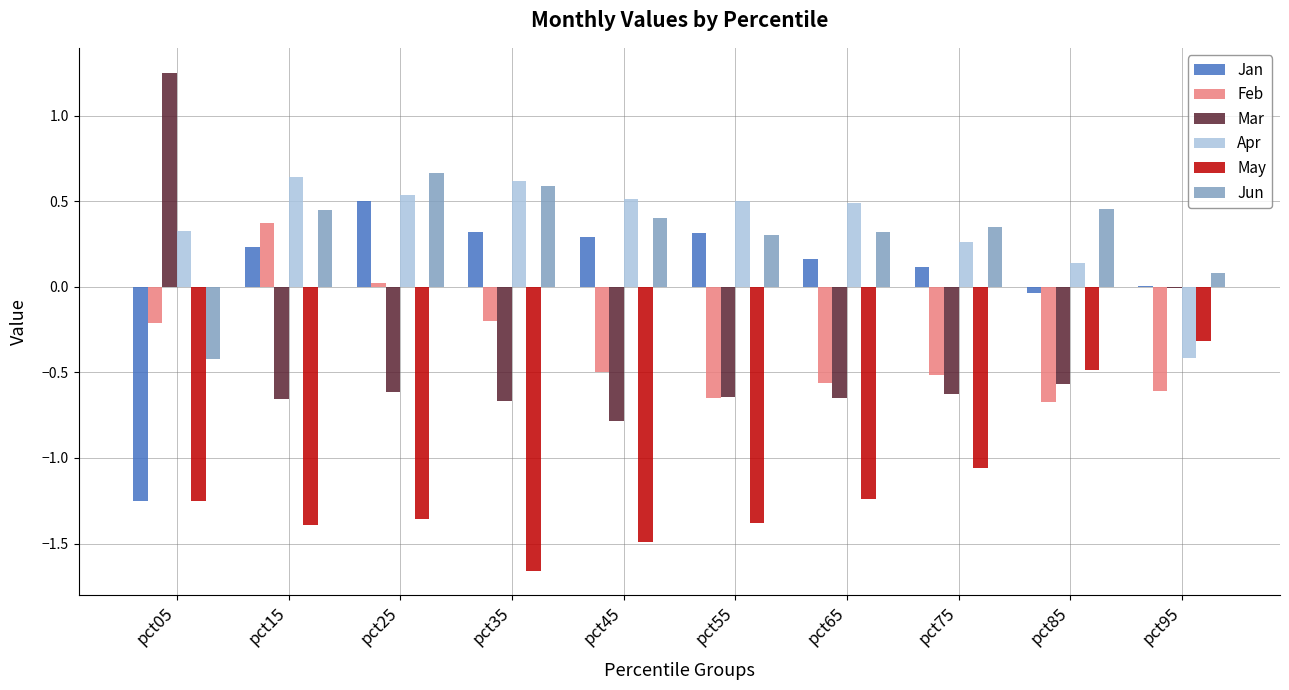

Where does the May series first go above -1?

pct85